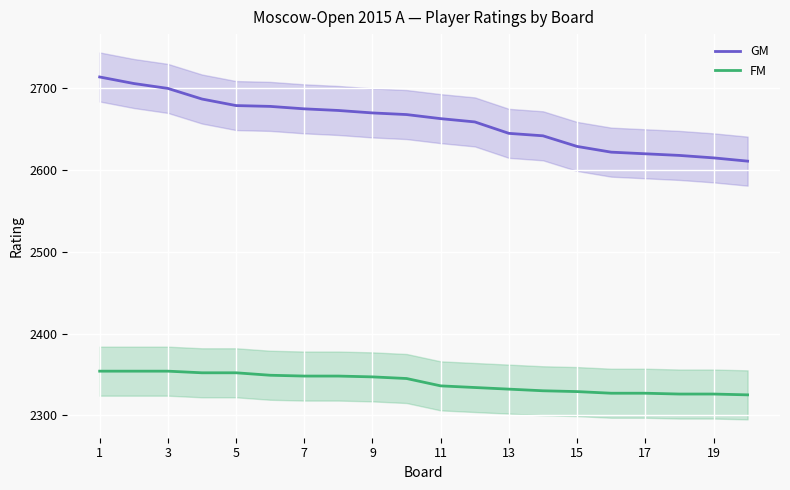

True or false: GM has a value of 2620 at 17.

True